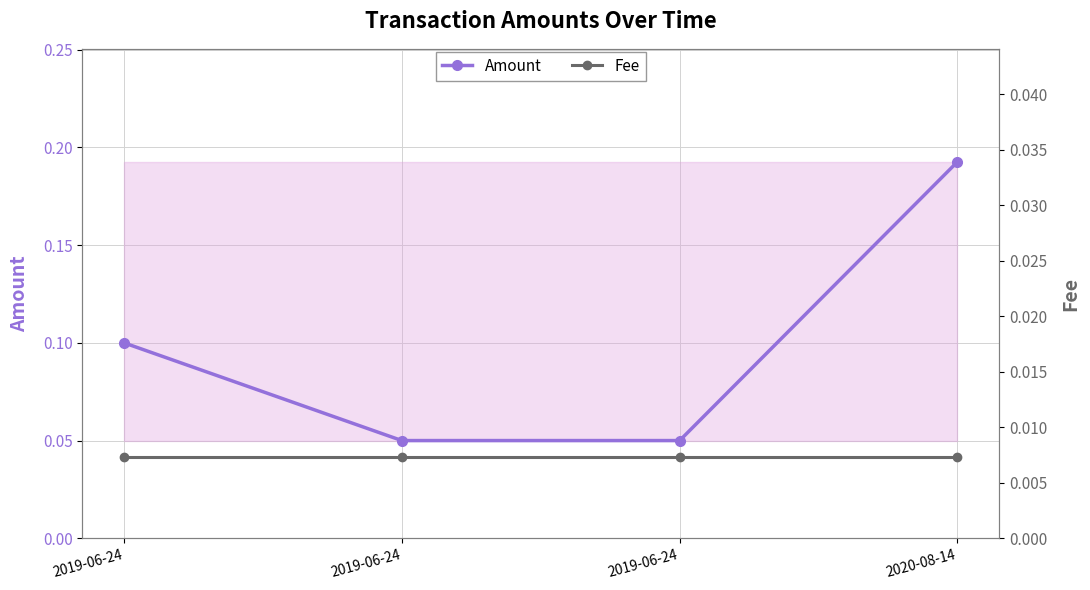

At how many categories does at least one series exceed 0?

4